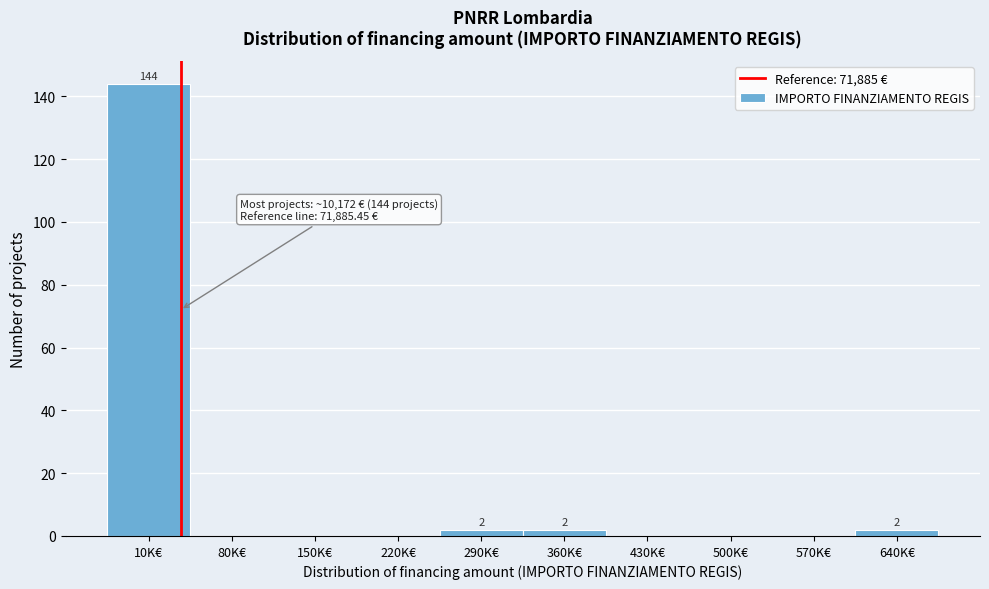

Reading left to right, list all the values displayed in this chart.

10K€=144	80K€=0	150K€=0	220K€=0	290K€=2	360K€=2	430K€=0	500K€=0	570K€=0	640K€=2